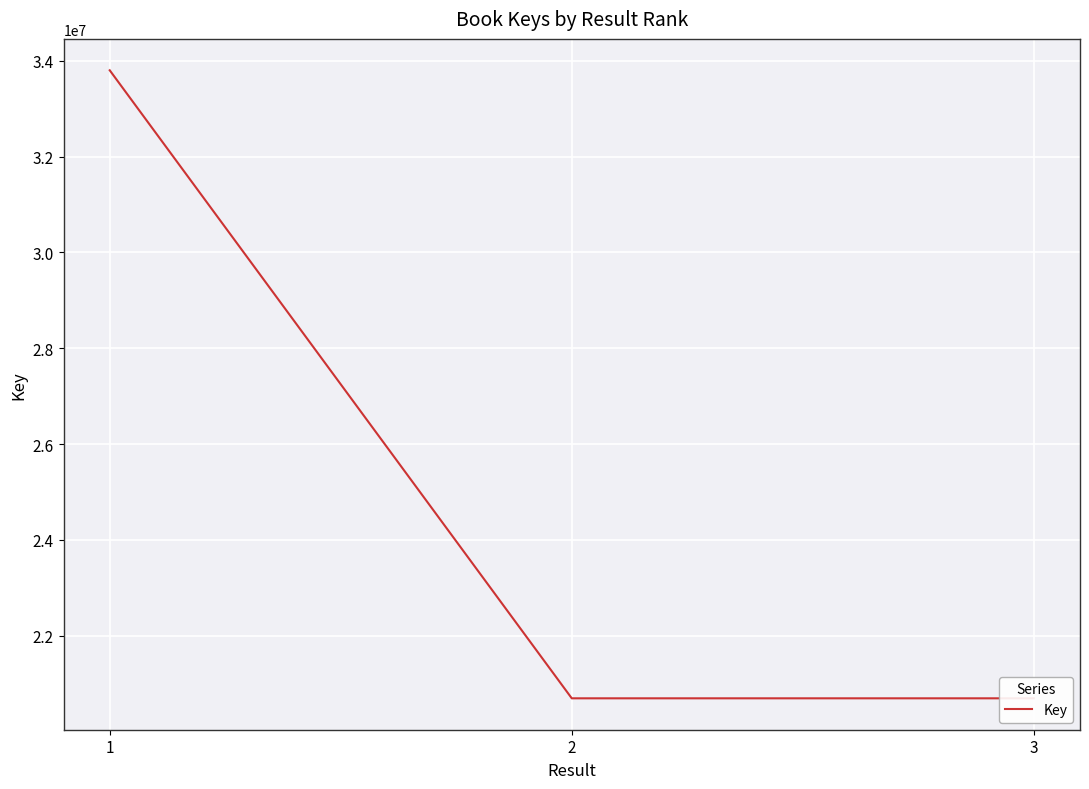

What is the change in value from 1 to 3?

-13111511